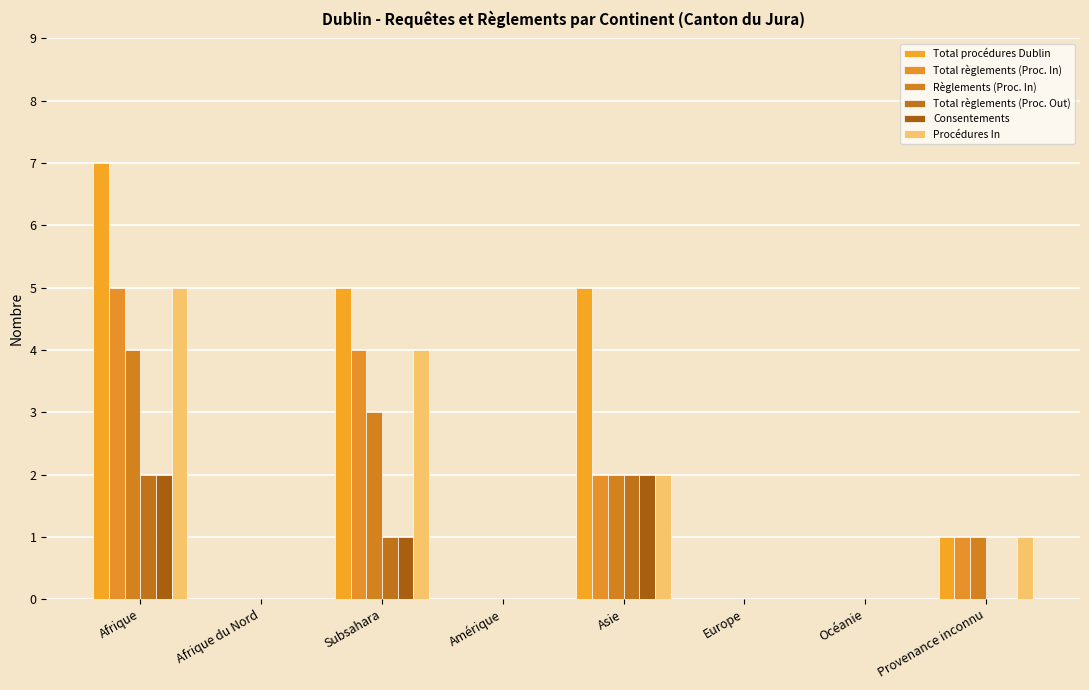

Is the value of Procédures In at Subsahara greater than the value of Total règlements (Proc. Out) at Amérique?

Yes